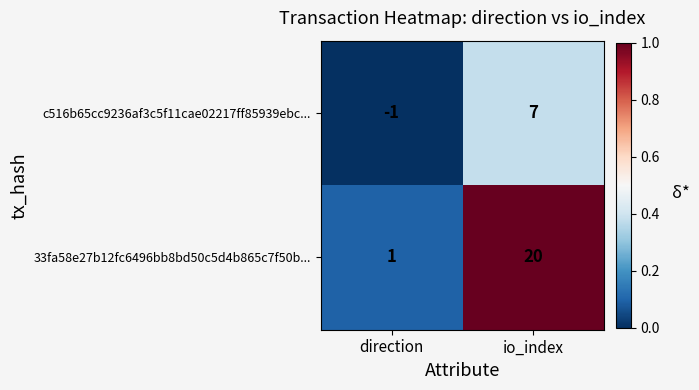

Is it true that c516b65cc9236af3c5f11cae02217ff85939ebc... equals 7 at io_index?

True